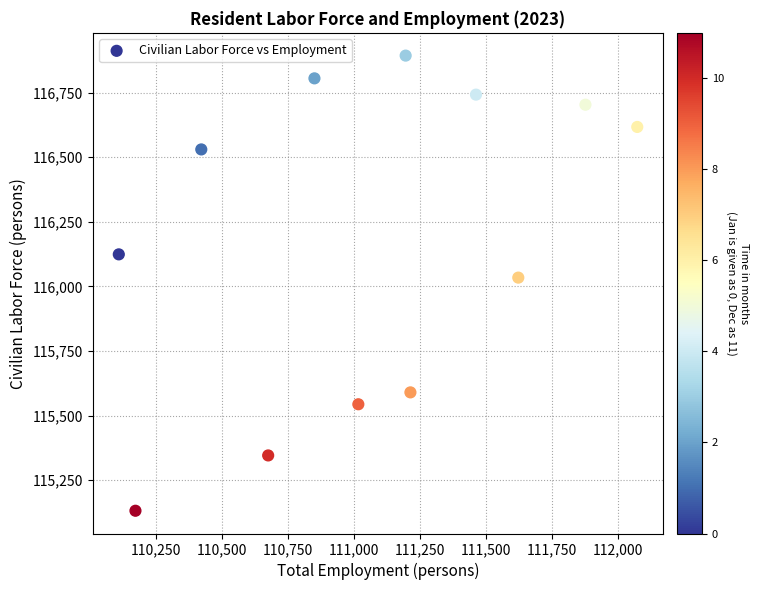

What Y value in the scatter plot is closest to 116012?

116034